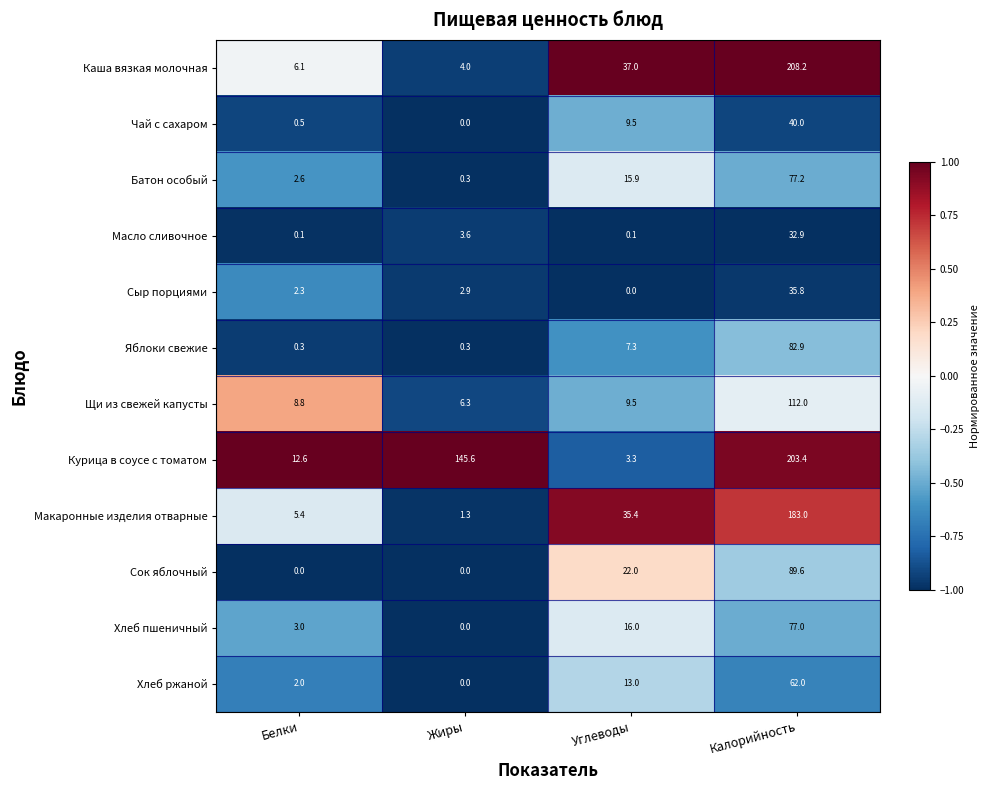

At which category is the sum across all series the highest?

Калорийность